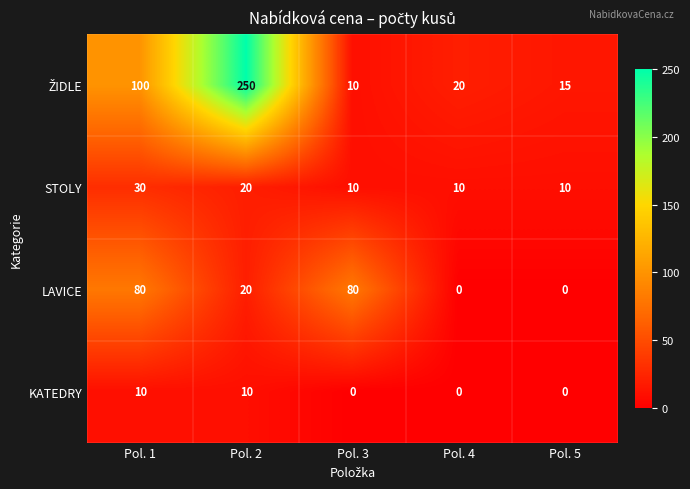

What is the spread (max minus min) of values at Pol. 4?

20